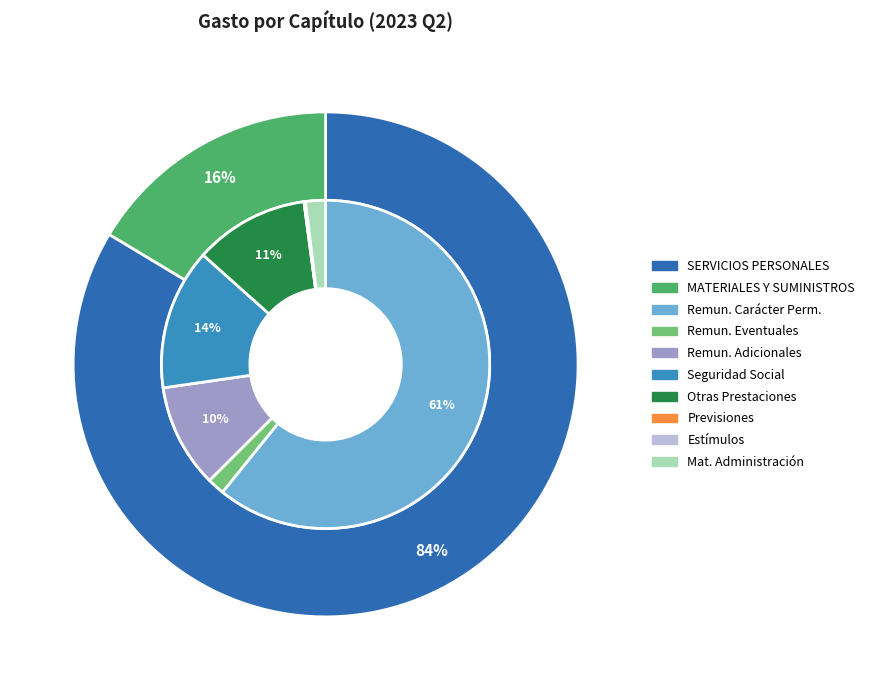

Is it true that Otras Prestaciones is 21% of the pie?

False